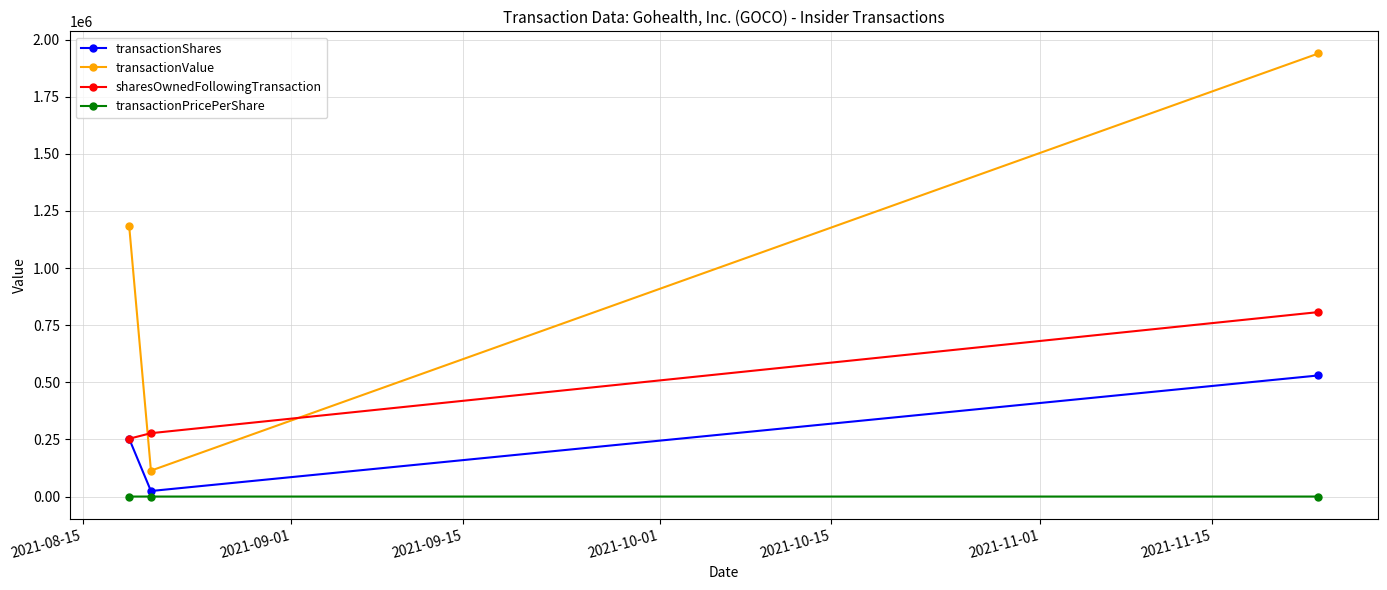

How many lines are shown in the chart?

4